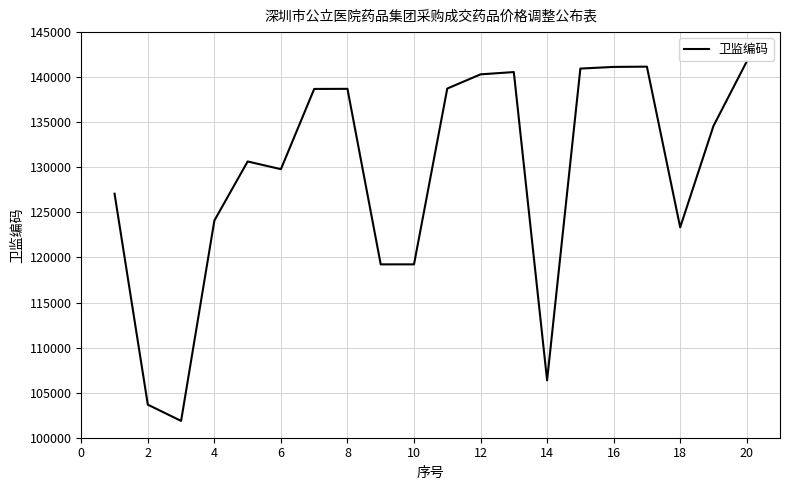

What is the difference between the maximum and minimum values?

39874